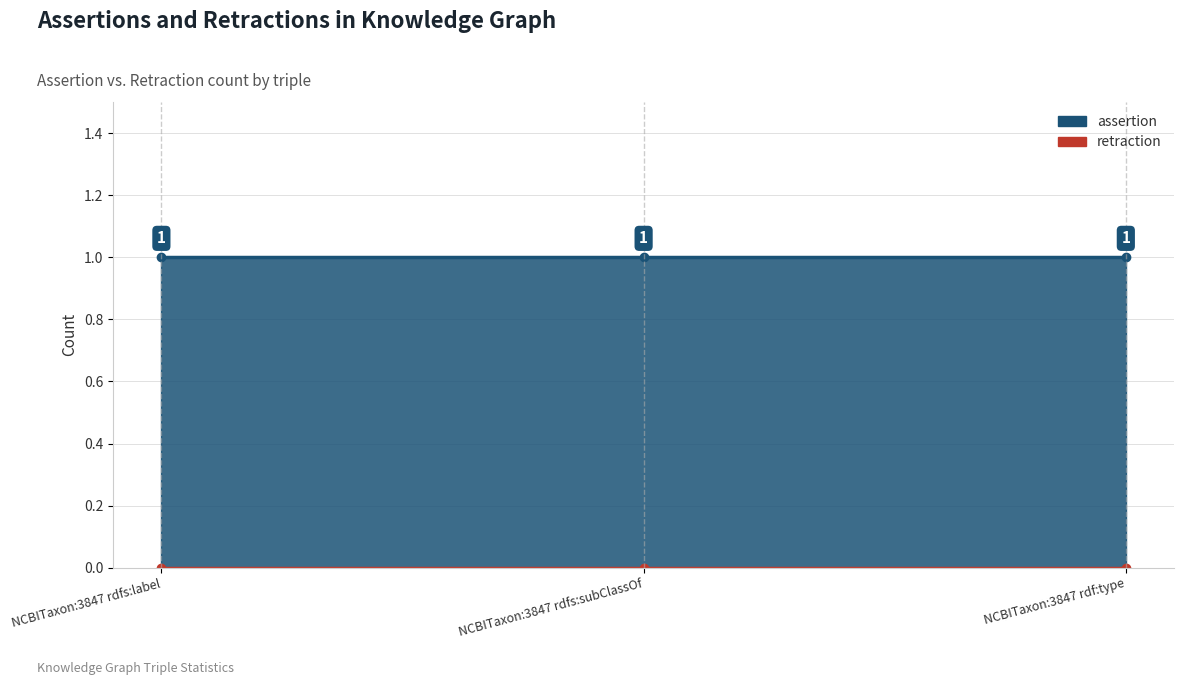

Is the value of assertion at NCBITaxon:3847 rdfs:subClassOf greater than the value of retraction at NCBITaxon:3847 rdf:type?

Yes